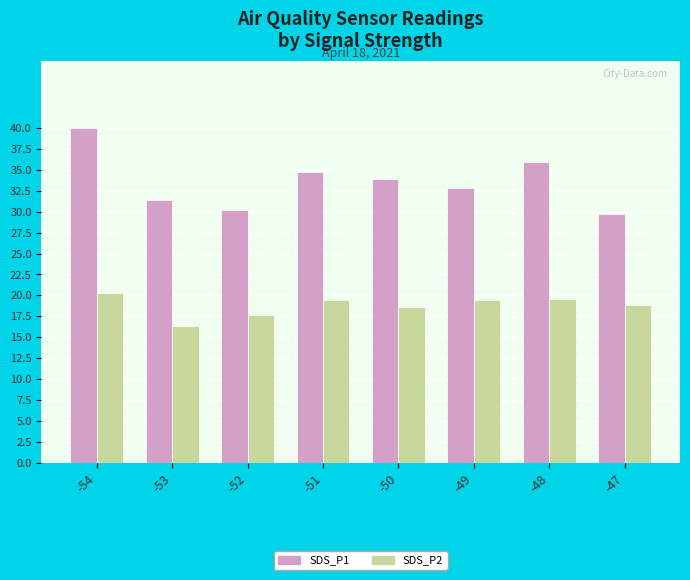

Rank the categories by SDS_P1 value from lowest to highest.

-47, -52, -53, -49, -50, -51, -48, -54